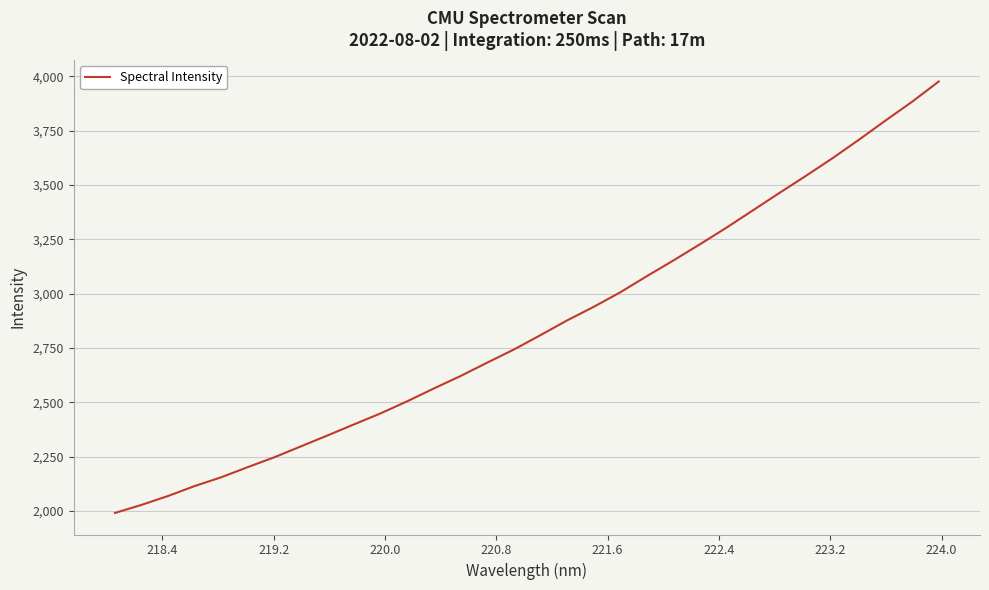

How many series are shown in this chart?

1